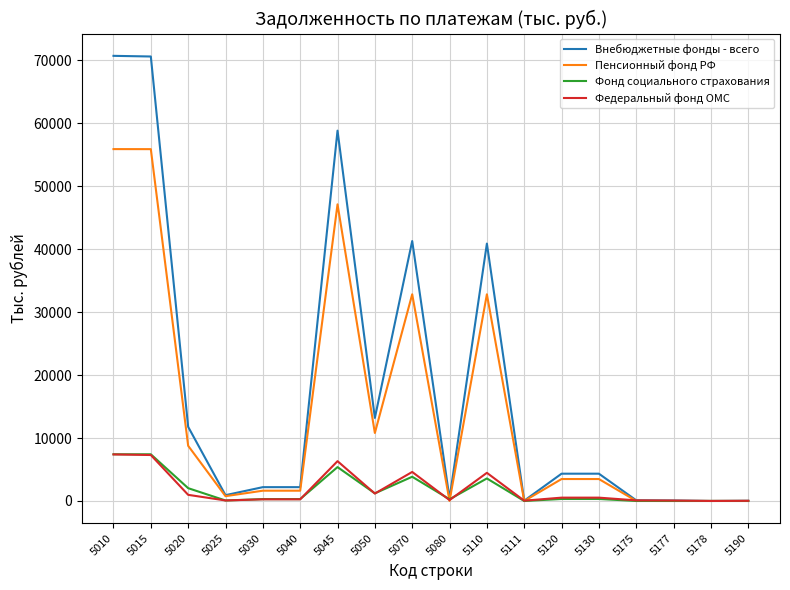

At how many categories does at least one series exceed 62483?

2